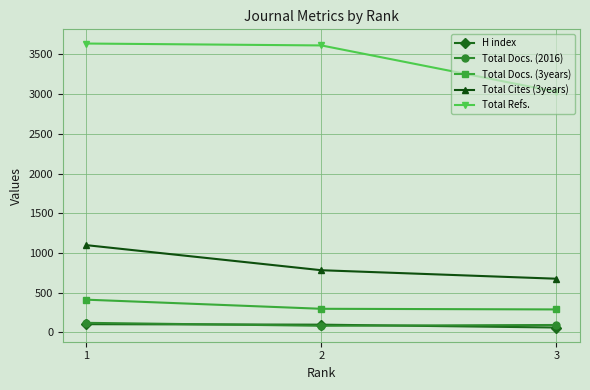

Which series has the largest total across all categories?

Total Refs.